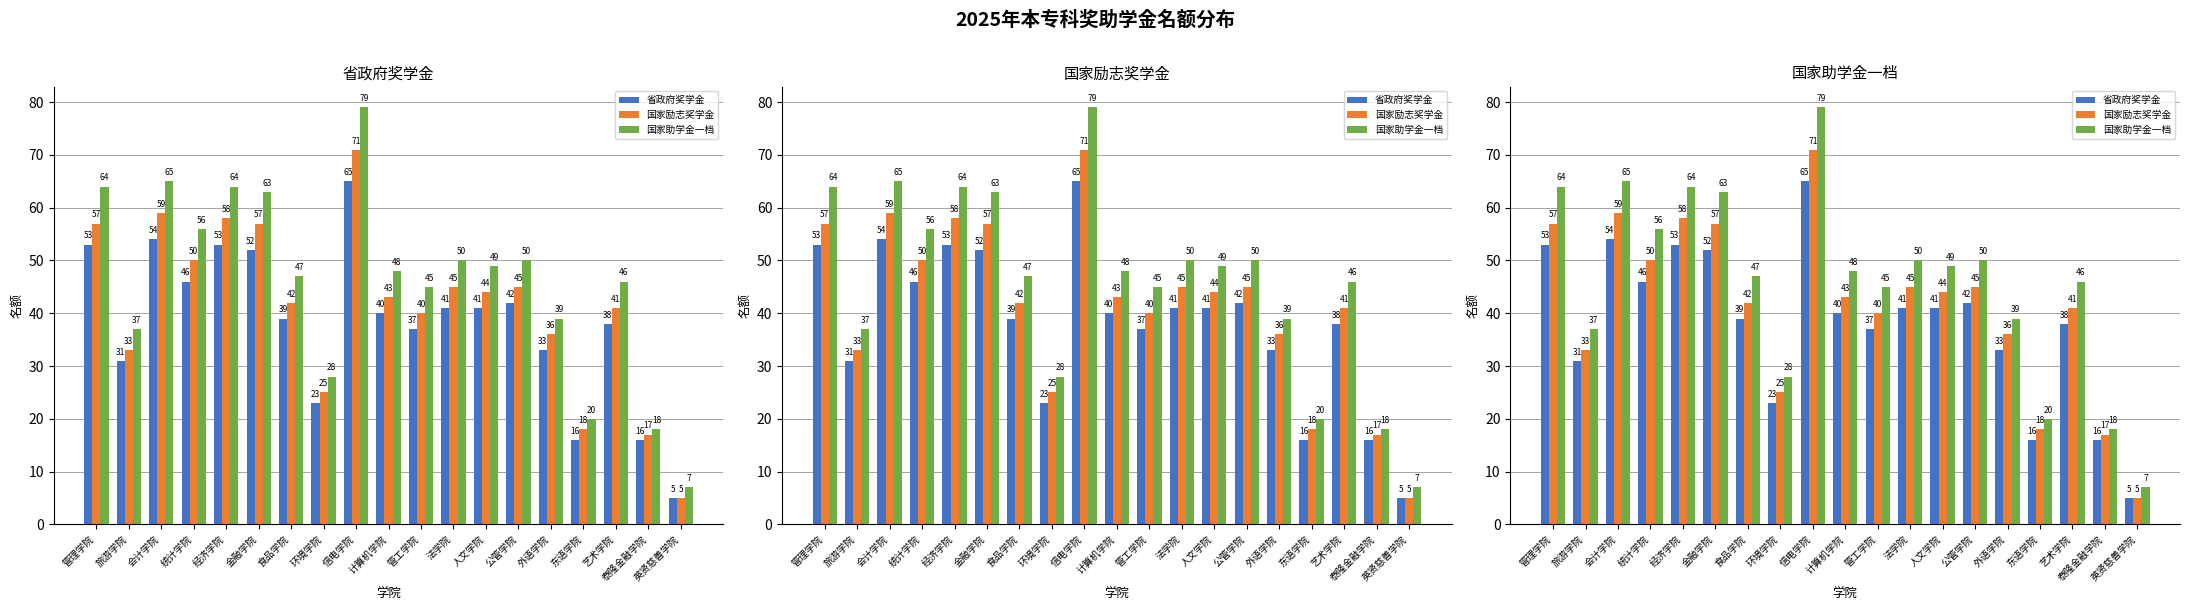

Which has a higher value, 艺术学院 or 东语学院?

艺术学院